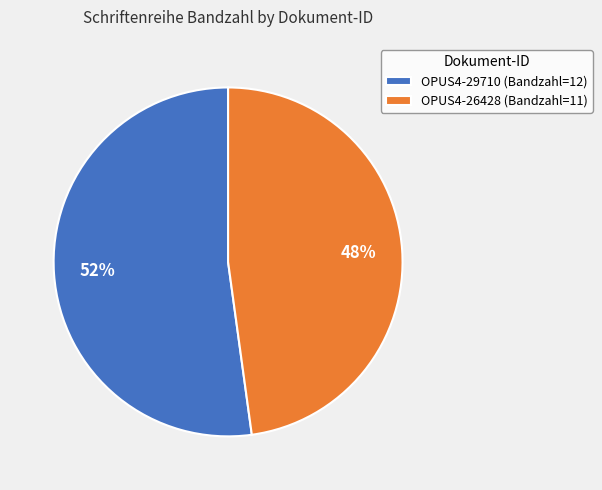

Rank the categories by value from highest to lowest.

OPUS4-29710, OPUS4-26428